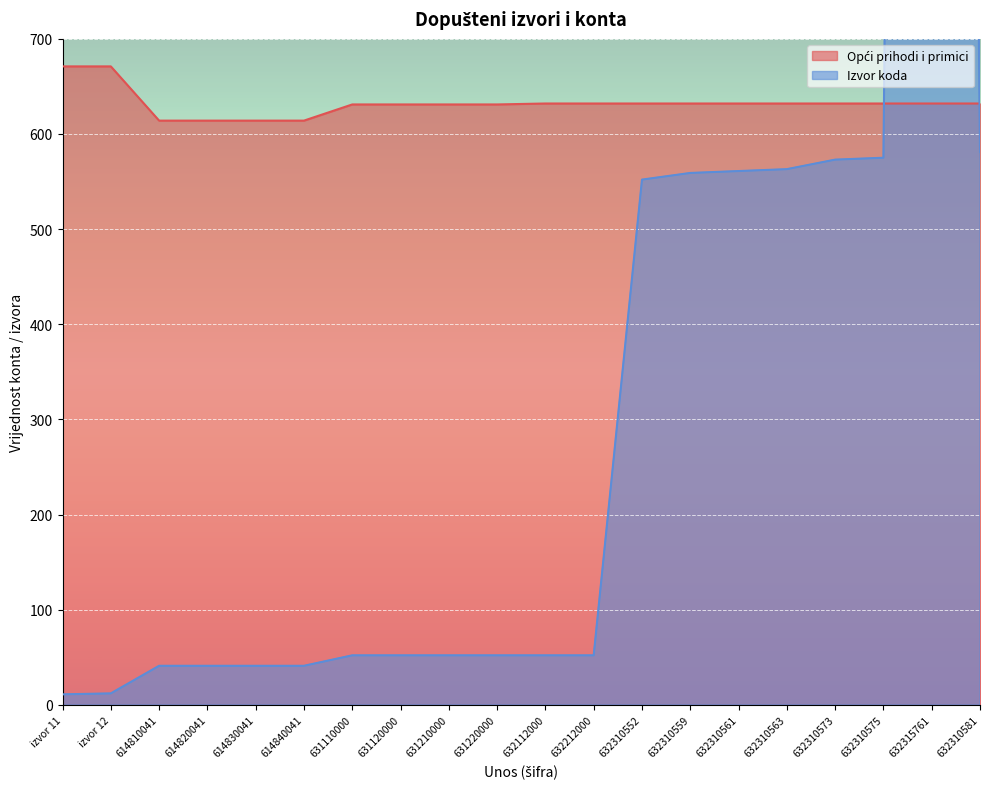

What position from the right is 631210000?

12